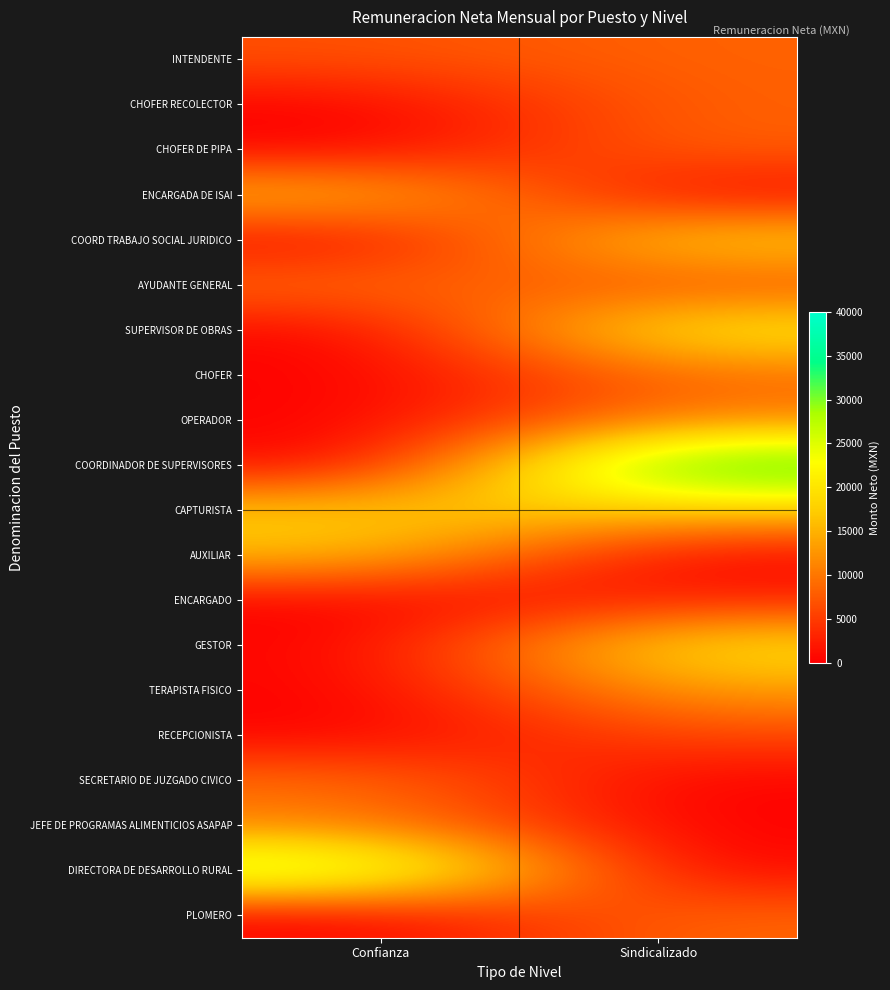

Reading right to left, list all the values displayed in this chart.

INTENDENTE: Sindicalizado=8278	Confianza=6751
CHOFER RECOLECTOR: Sindicalizado=8279	Confianza=0
CHOFER DE PIPA: Sindicalizado=8279	Confianza=0
ENCARGADA DE ISAI: Sindicalizado=0	Confianza=16599
COORD TRABAJO SOCIAL JURIDICO: Sindicalizado=19211	Confianza=0
AYUDANTE GENERAL: Sindicalizado=6107	Confianza=9454
SUPERVISOR DE OBRAS: Sindicalizado=21977	Confianza=0
CHOFER: Sindicalizado=9044	Confianza=0
OPERADOR: Sindicalizado=11047	Confianza=0
COORDINADOR DE SUPERVISORES: Sindicalizado=36860	Confianza=0
CAPTURISTA: Sindicalizado=17165	Confianza=17523
AUXILIAR: Sindicalizado=0	Confianza=16481
ENCARGADO: Sindicalizado=2874	Confianza=0
GESTOR: Sindicalizado=20583	Confianza=0
TERAPISTA FISICO: Sindicalizado=13474	Confianza=0
RECEPCIONISTA: Sindicalizado=6119	Confianza=0
SECRETARIO DE JUZGADO CIVICO: Sindicalizado=0	Confianza=9478
JEFE DE PROGRAMAS ALIMENTICIOS ASAPAP: Sindicalizado=0	Confianza=10918
DIRECTORA DE DESARROLLO RURAL: Sindicalizado=0	Confianza=30506
PLOMERO: Sindicalizado=8755	Confianza=0